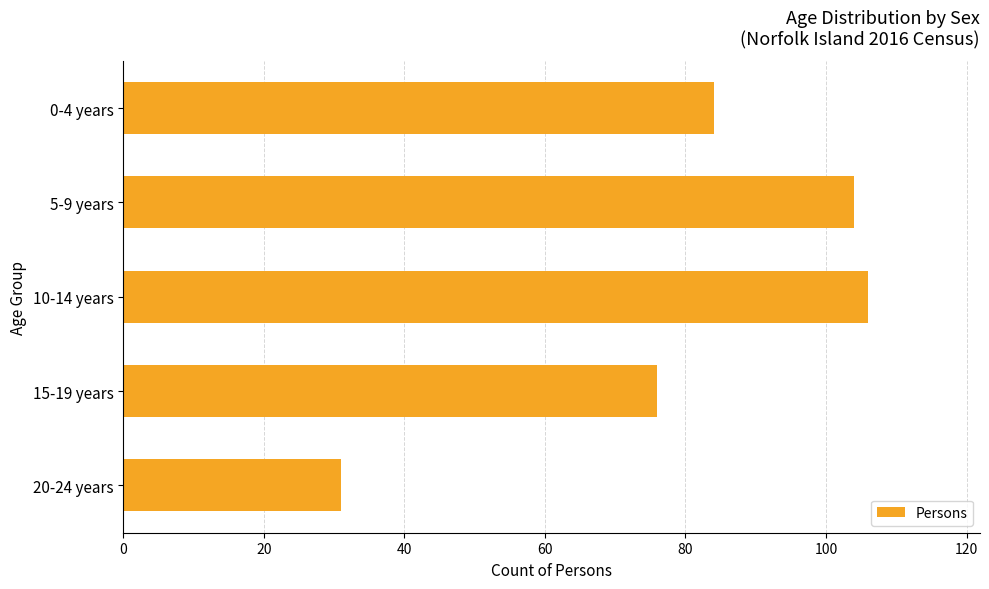

What is the difference between the values at 20-24 years and 15-19 years?

45